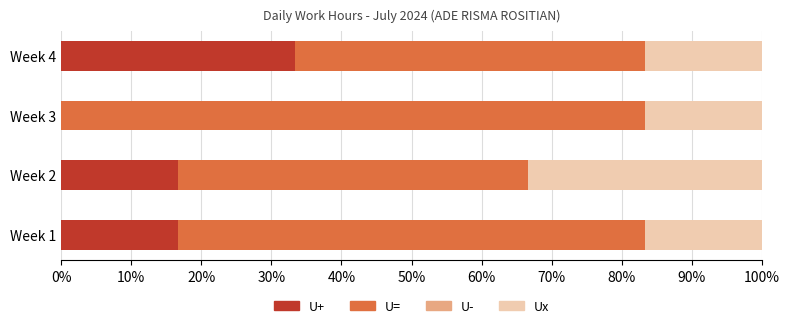

True or false: U+ has a value of 6.0 at Week 2.

False